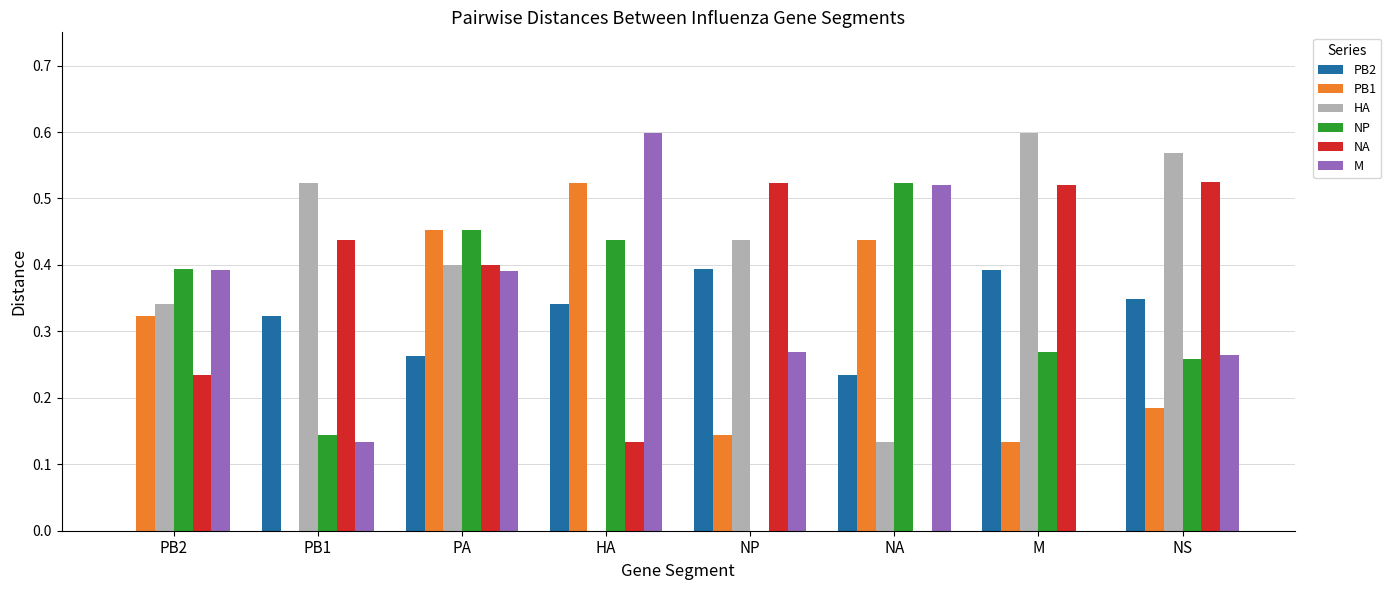

Between PA and NP, which series saw the biggest shift?

NP